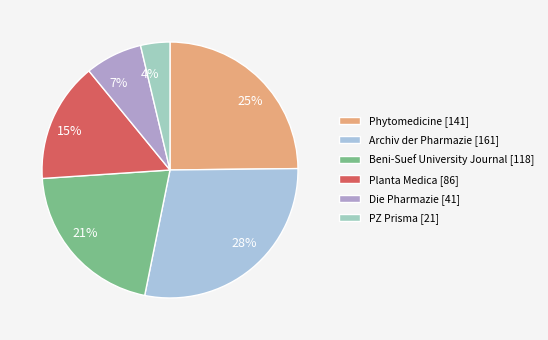

Does any single category account for the majority?

No